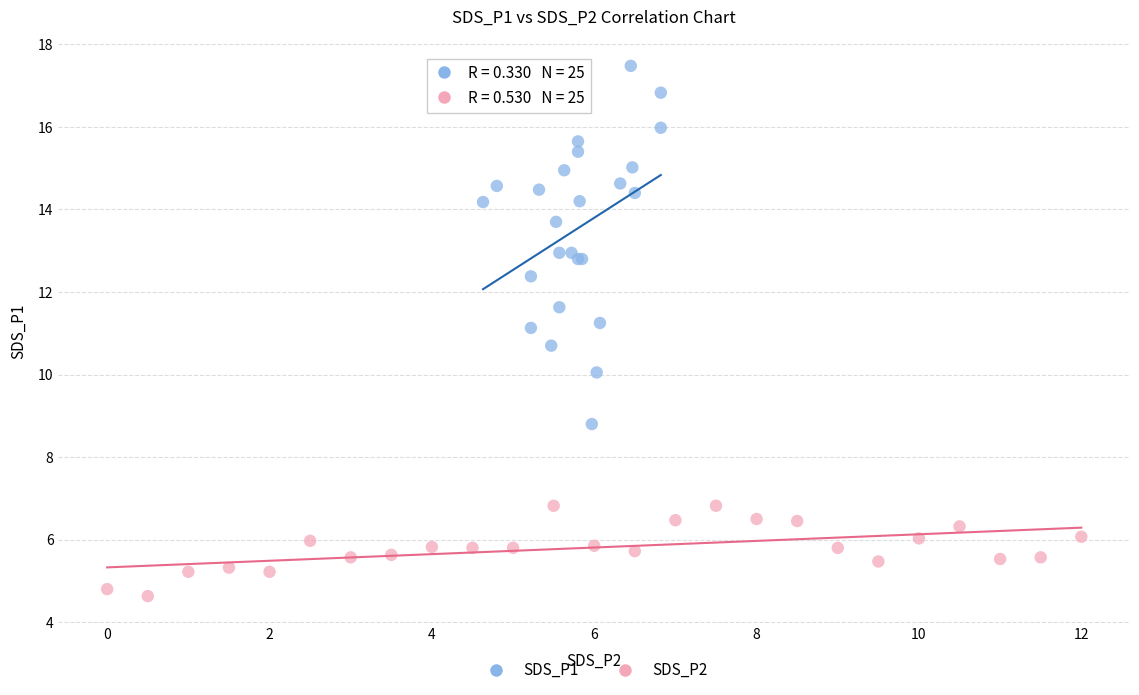

Which series contains the highest Y value?

SDS_P1